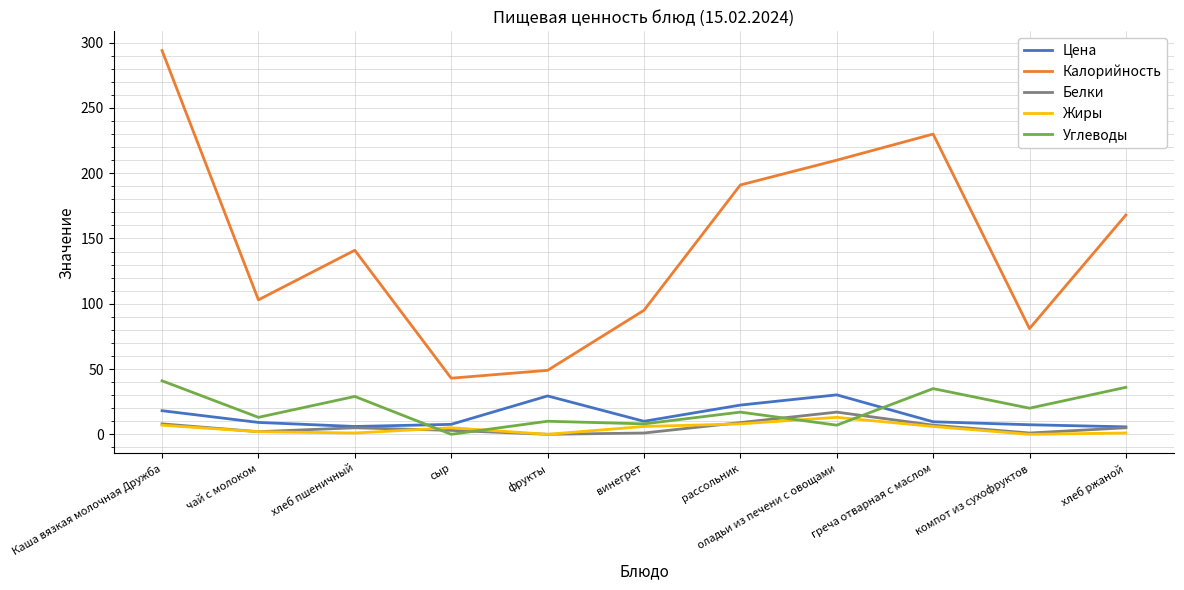

True or false: Цена and Калорийность cross at least once.

False